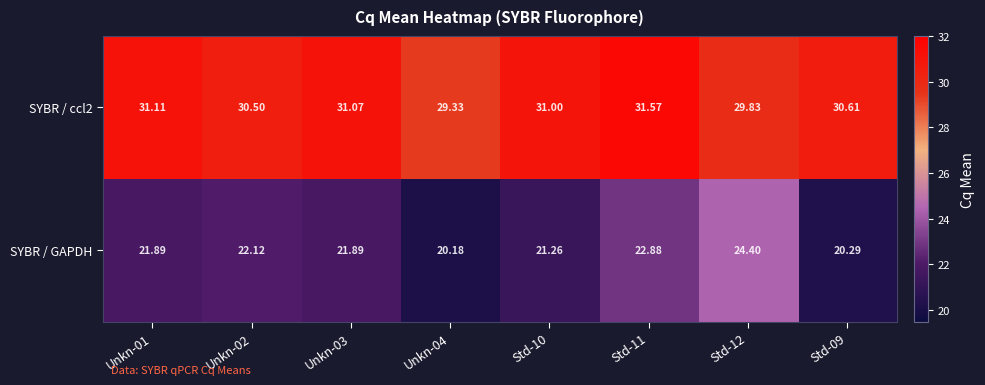

At Std-10, list the series in order from smallest to largest.

SYBR / GAPDH, SYBR / ccl2